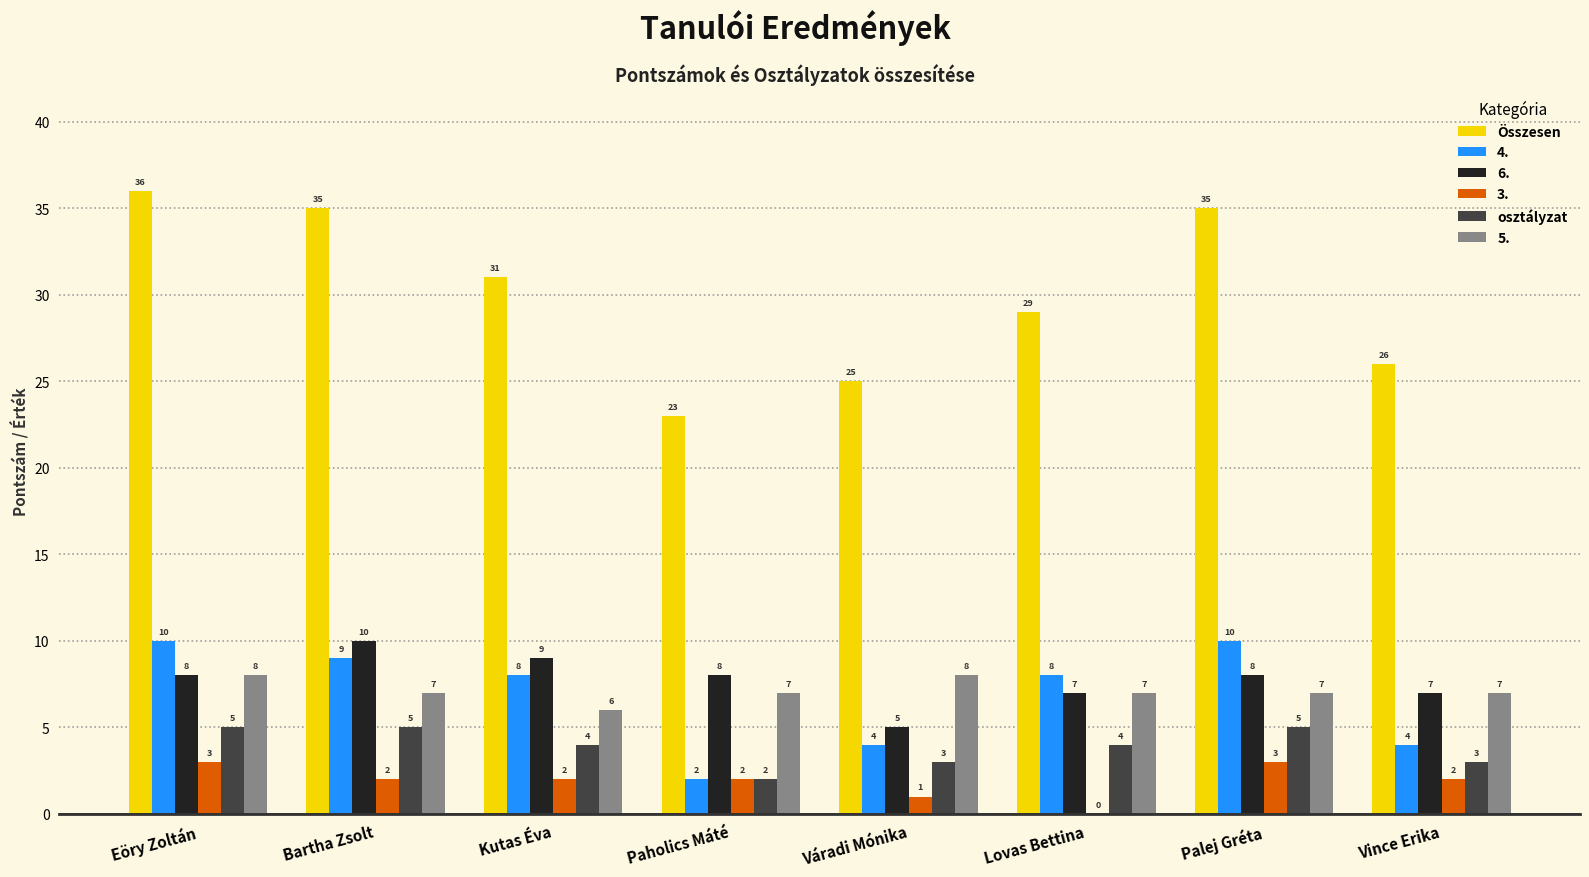

What is the average value of the Összesen series?

30